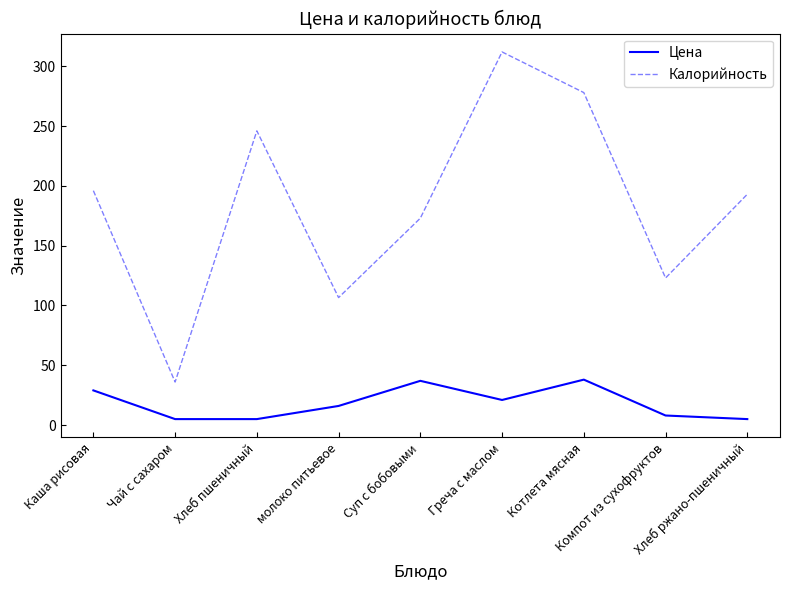

True or false: Цена and Калорийность cross at least once.

False